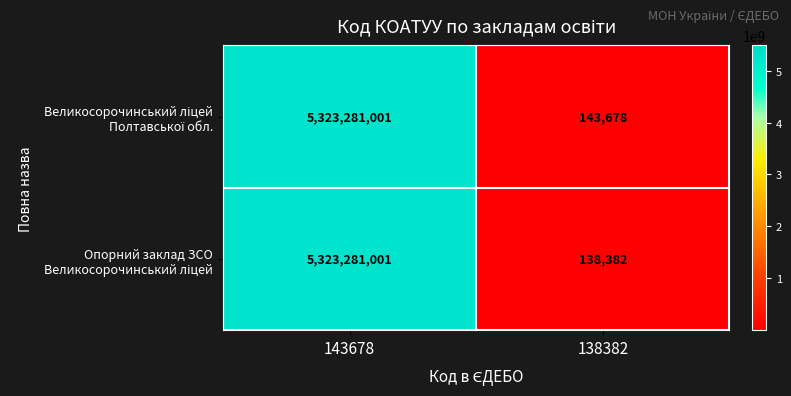

Which category has the lowest value across all series?

138382